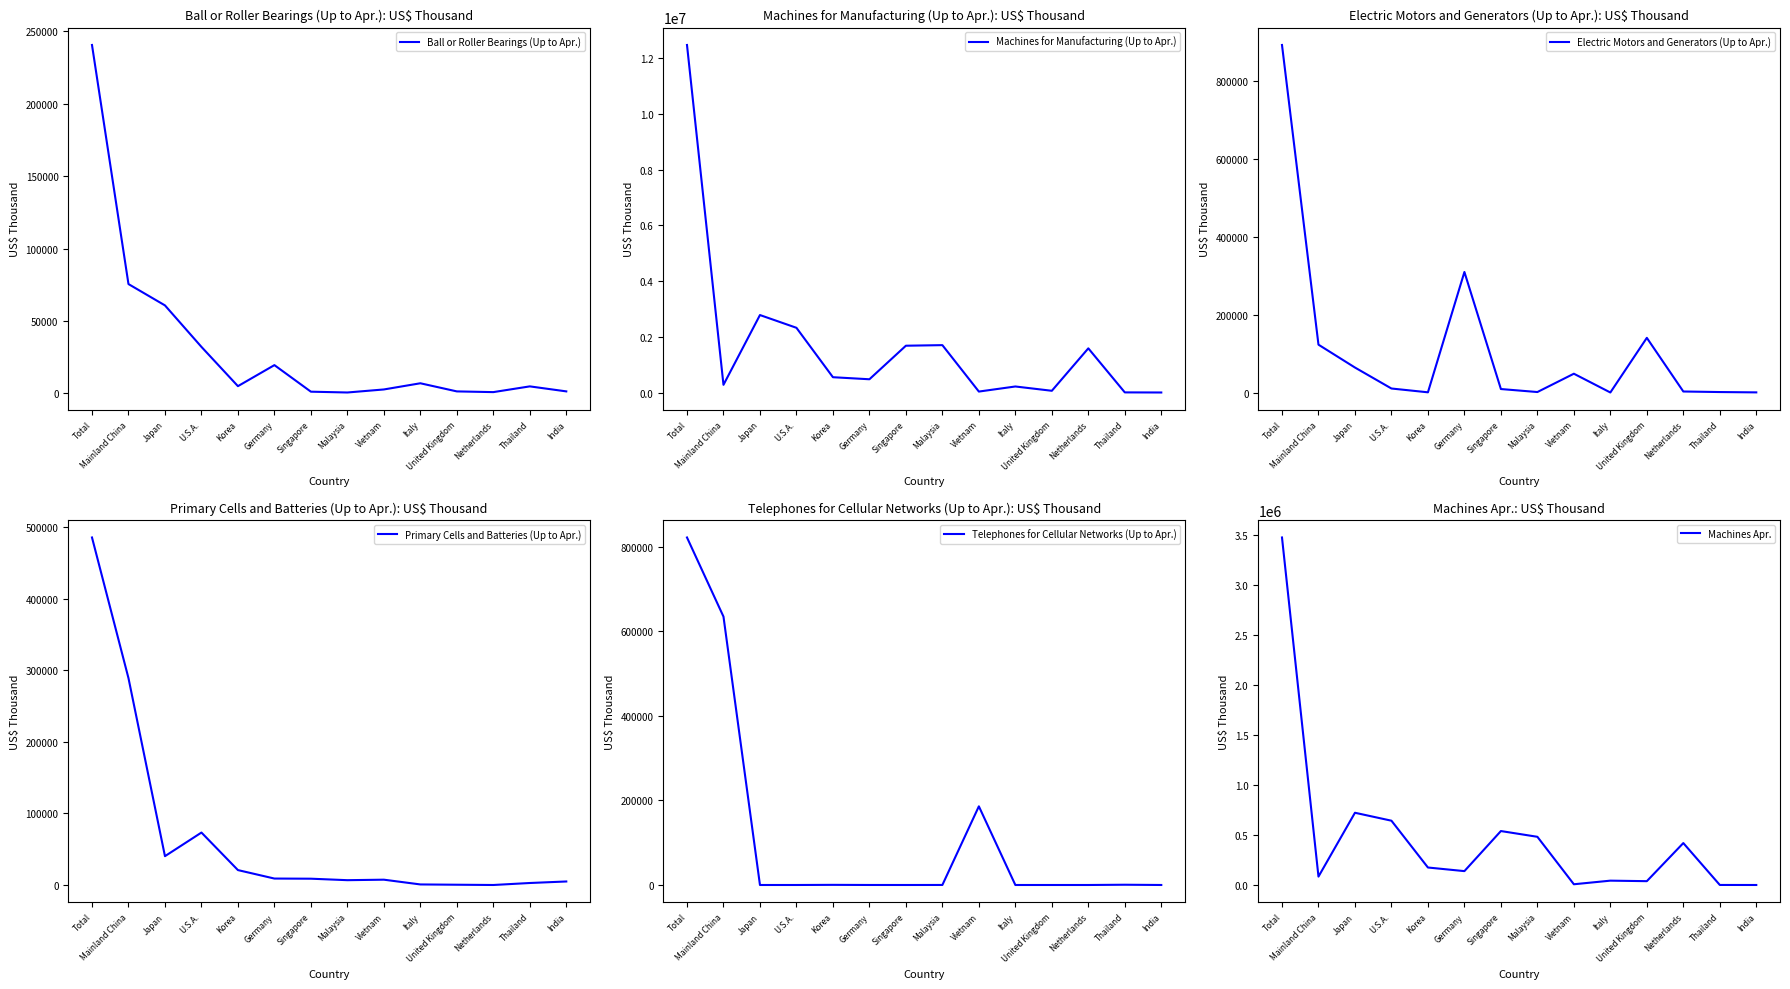

How many series are shown in this chart?

6